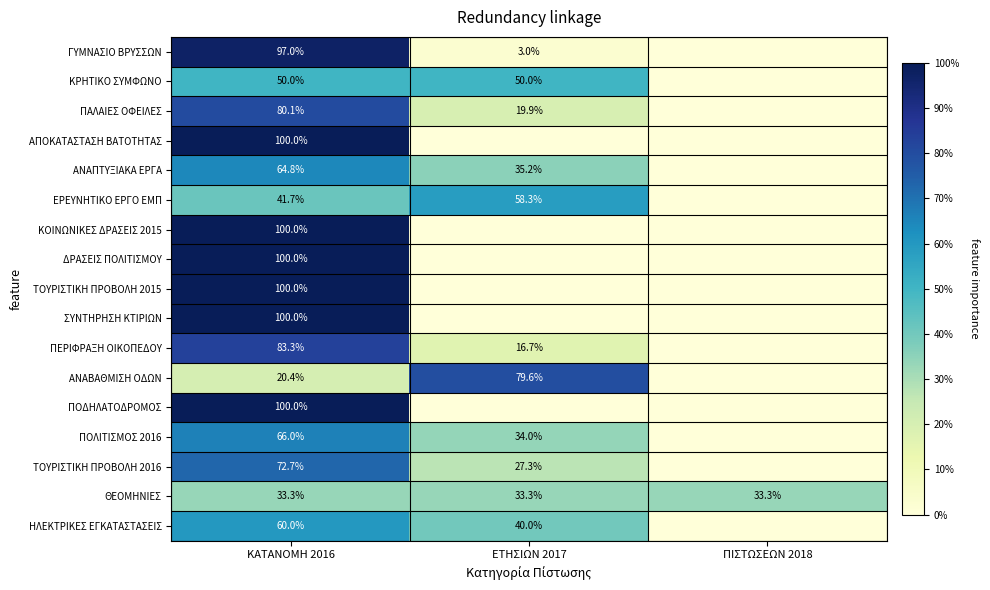

Is it true that ΗΛΕΚΤΡΙΚΕΣ ΕΓΚΑΤΑΣΤΑΣΕΙΣ equals 40.0 at ΕΤΗΣΙΩΝ 2017?

True